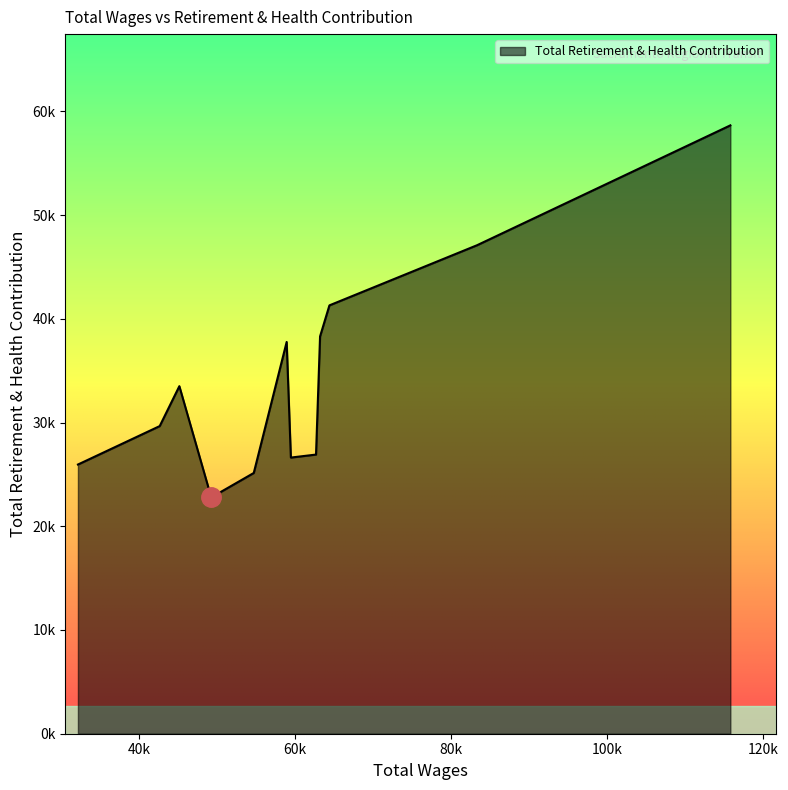

Does the chart display data point markers on the line(s)?

No